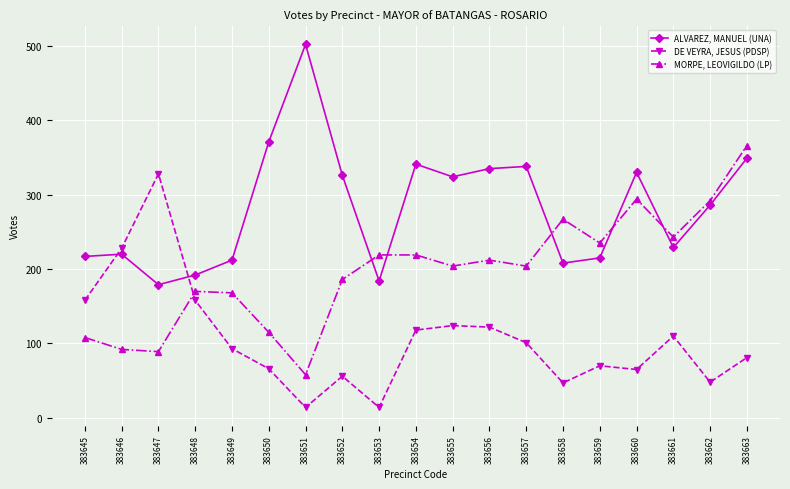

How many lines are shown in the chart?

3